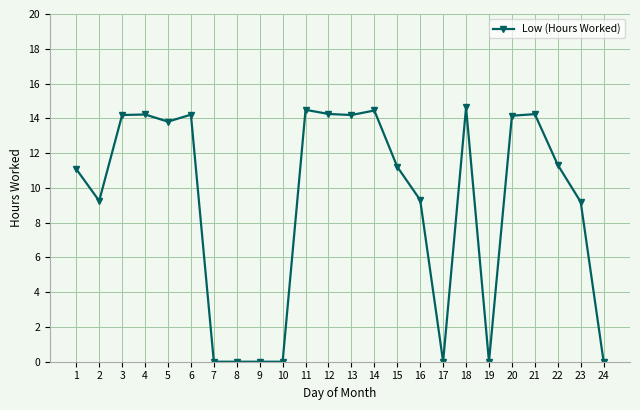

Read the value at 20.

14.2